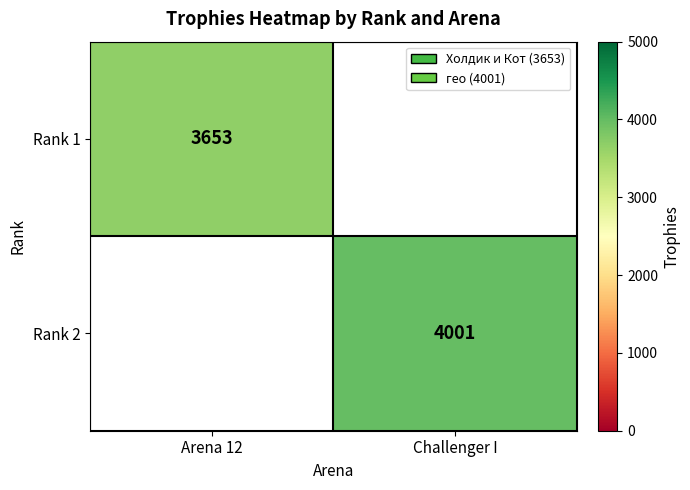

Is it true that Rank 2 equals 1587 at Challenger I?

False